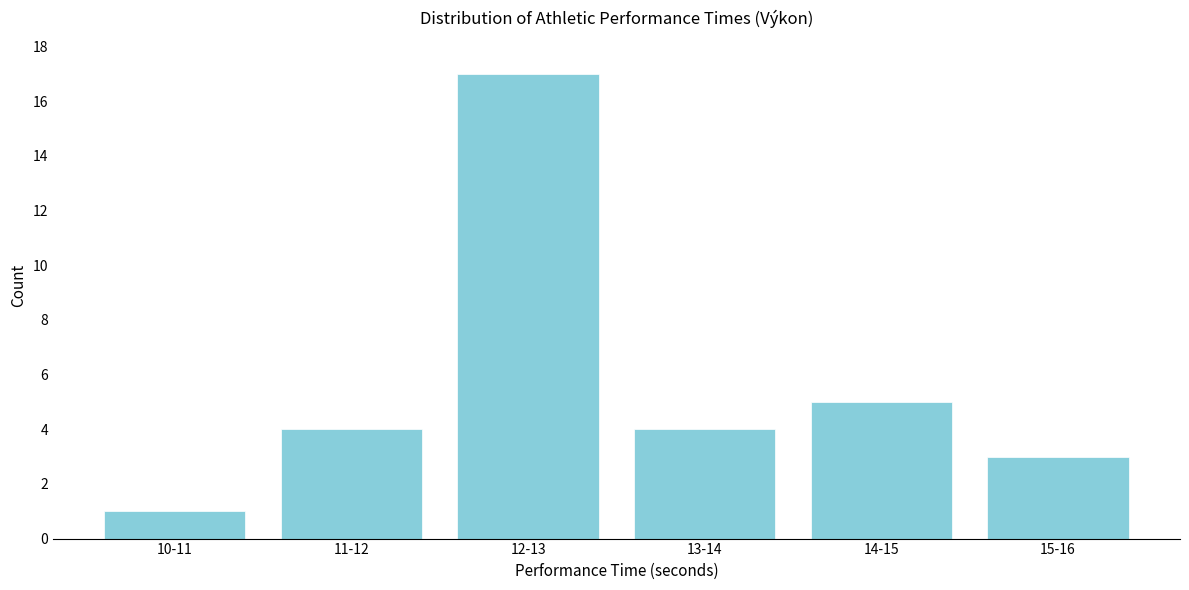

Reading right to left, list all the values displayed in this chart.

3	5	4	17	4	1